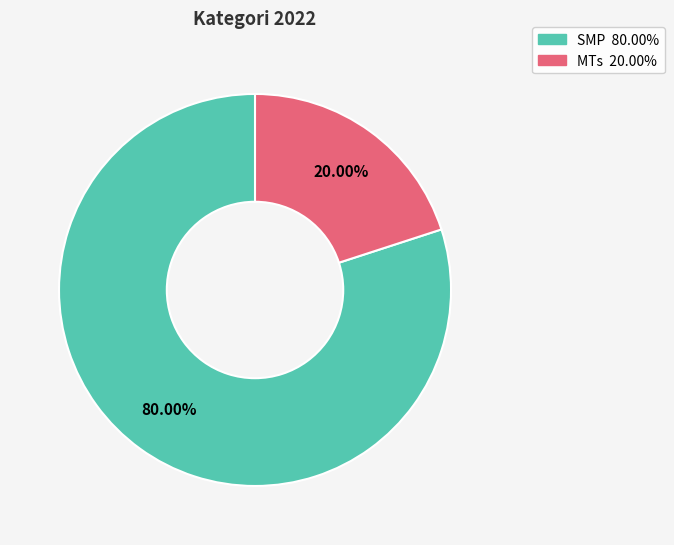

Which has a higher value, SMP or MTs?

SMP